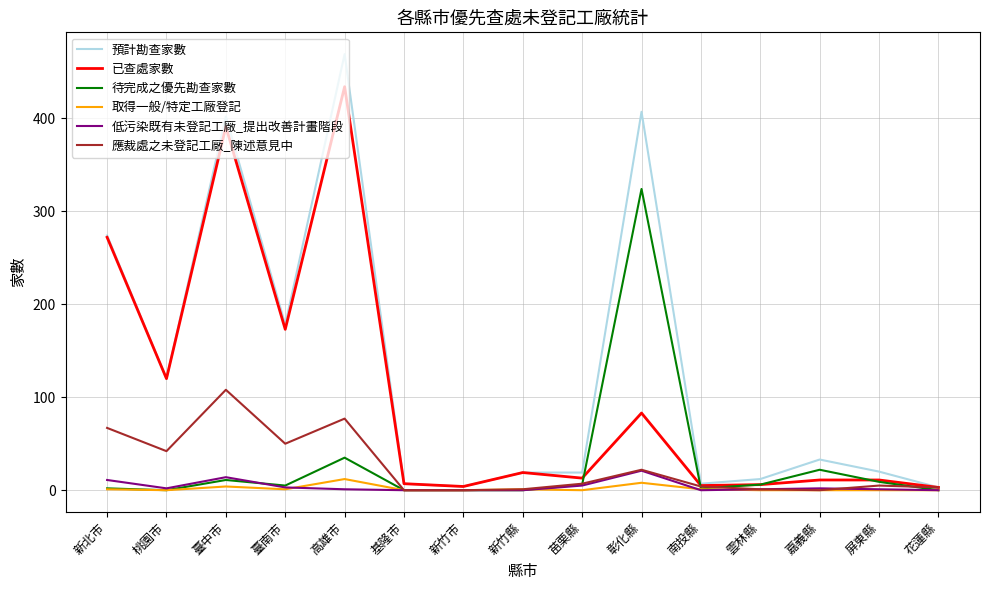

At how many categories does at least one series exceed 77?

6